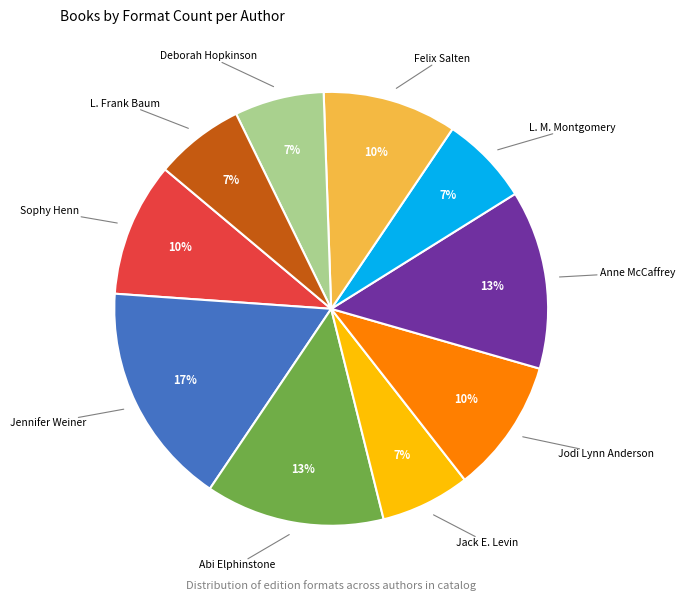

Is there any slice that represents more than half of the pie?

No